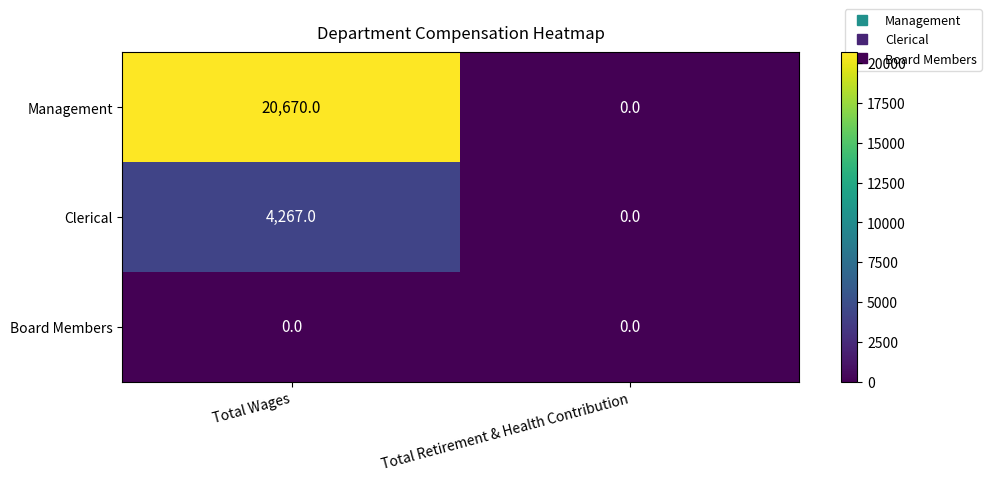

Where is Clerical nearest to the value 2133?

Total Retirement & Health Contribution